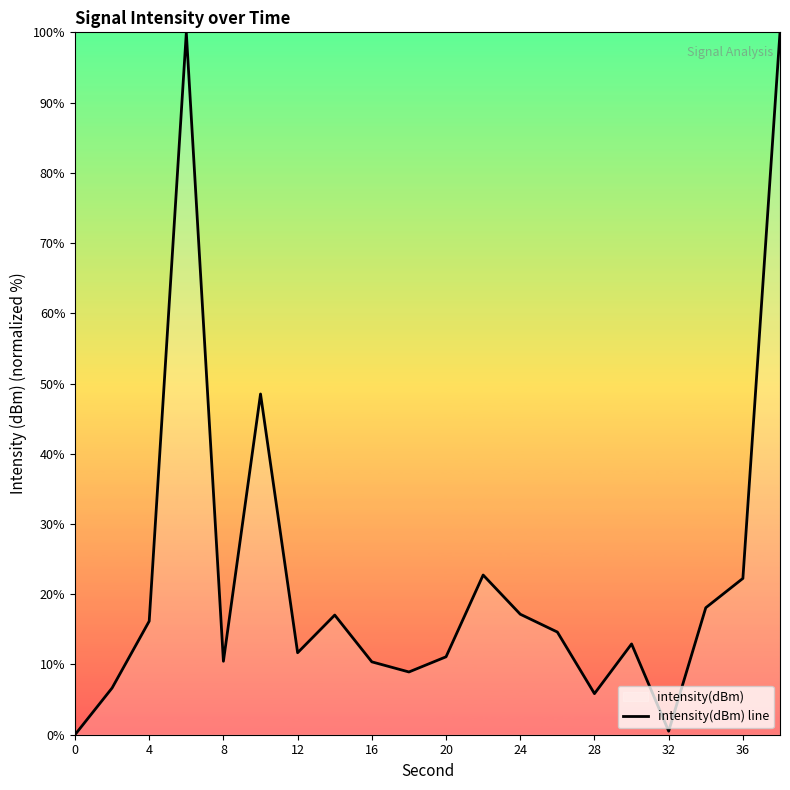

What is the difference between the maximum and minimum values?

100.0